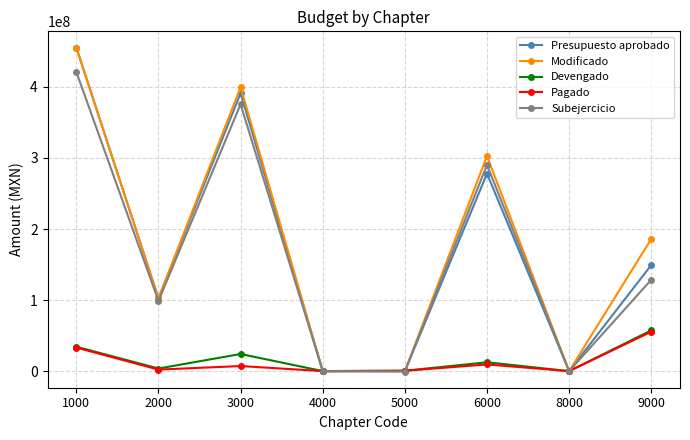

Which series changed the most between 2000 and 9000?

Modificado